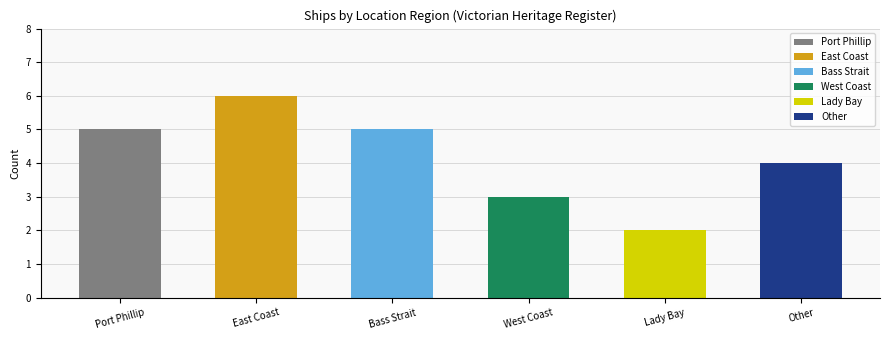

What is the average value?

4